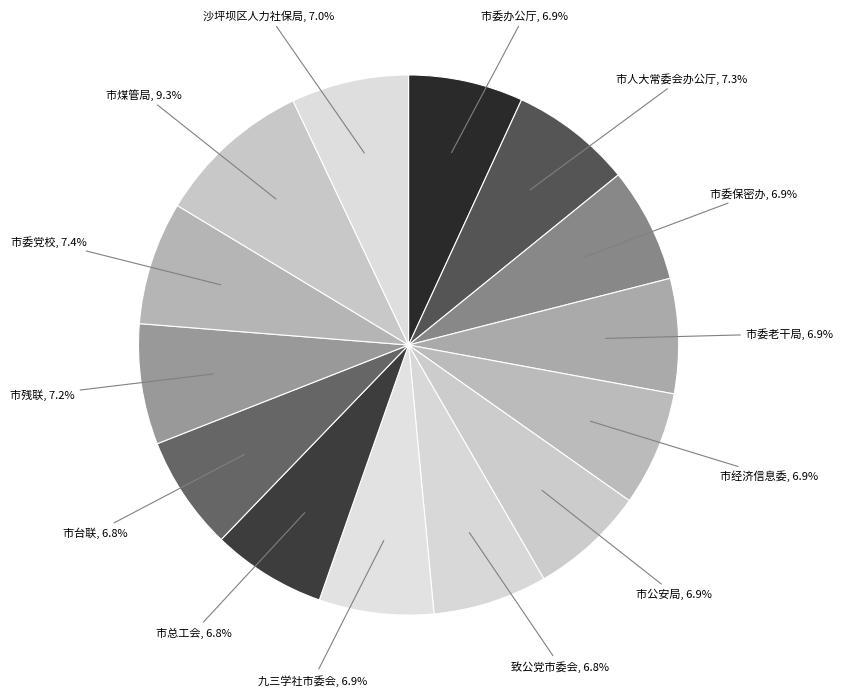

True or false: 市委办公厅 accounts for 12% of the total.

False